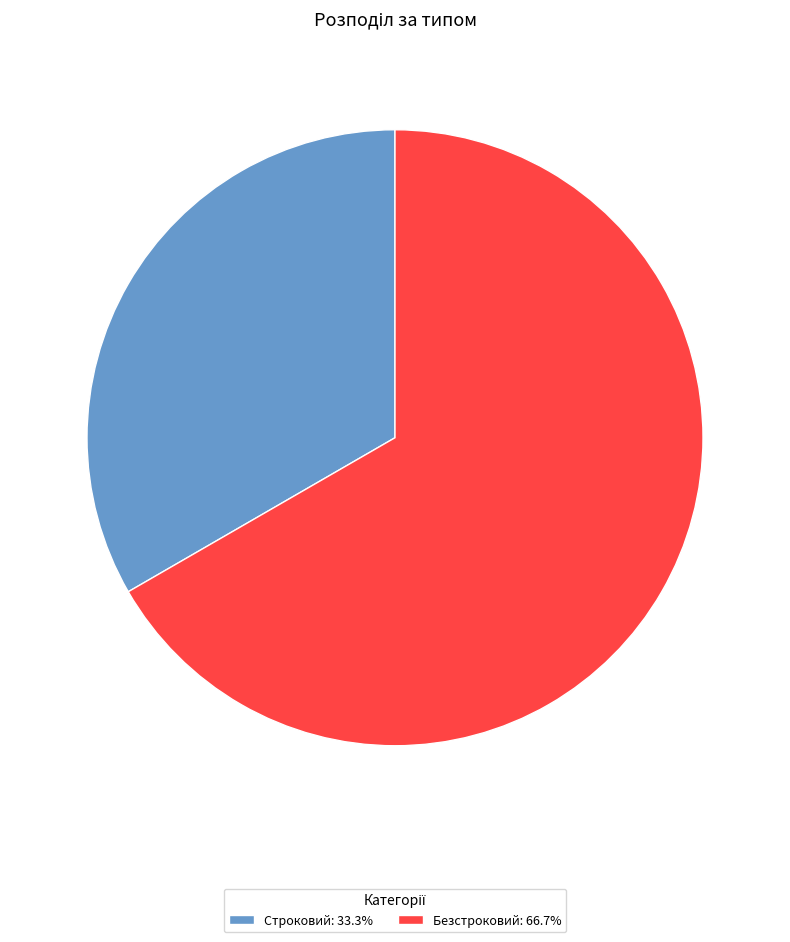

Is there any slice that represents more than half of the pie?

Yes